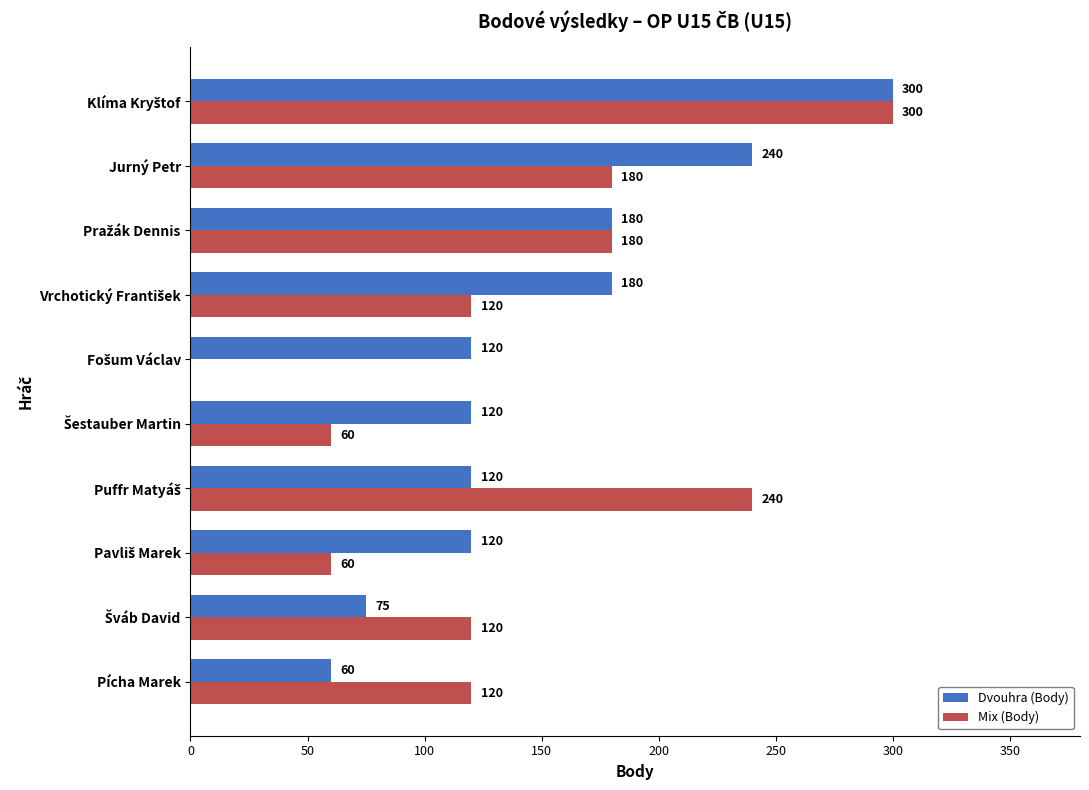

Count the number of data series in this chart.

2